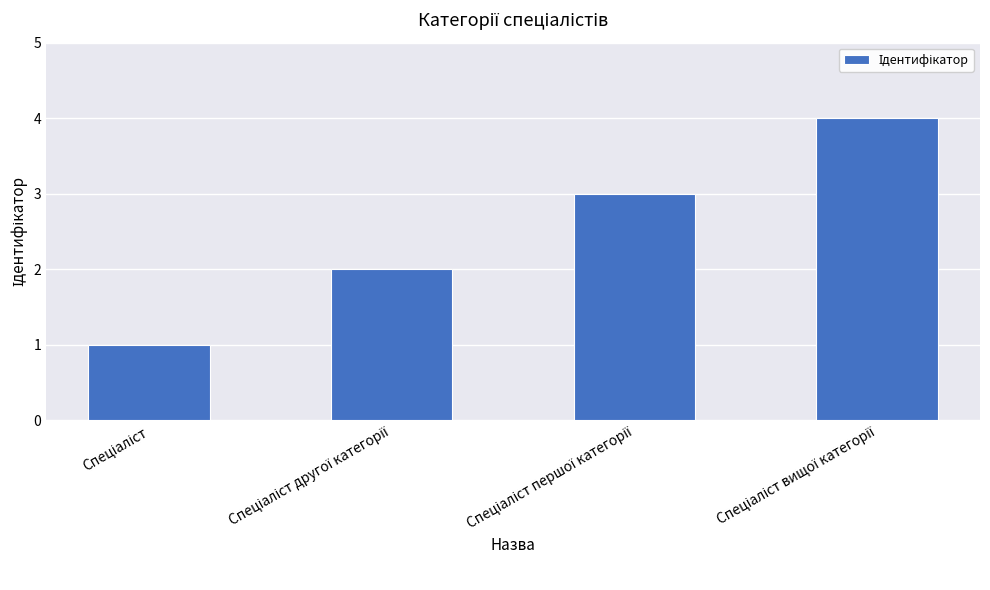

Reading left to right, what are all the values shown in this chart?

1	2	3	4